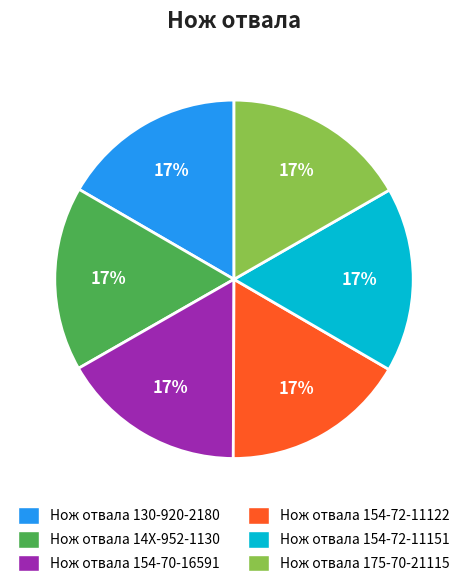

What percentage is the Нож отвала 130-920-2180 slice, to the nearest percent?

17%